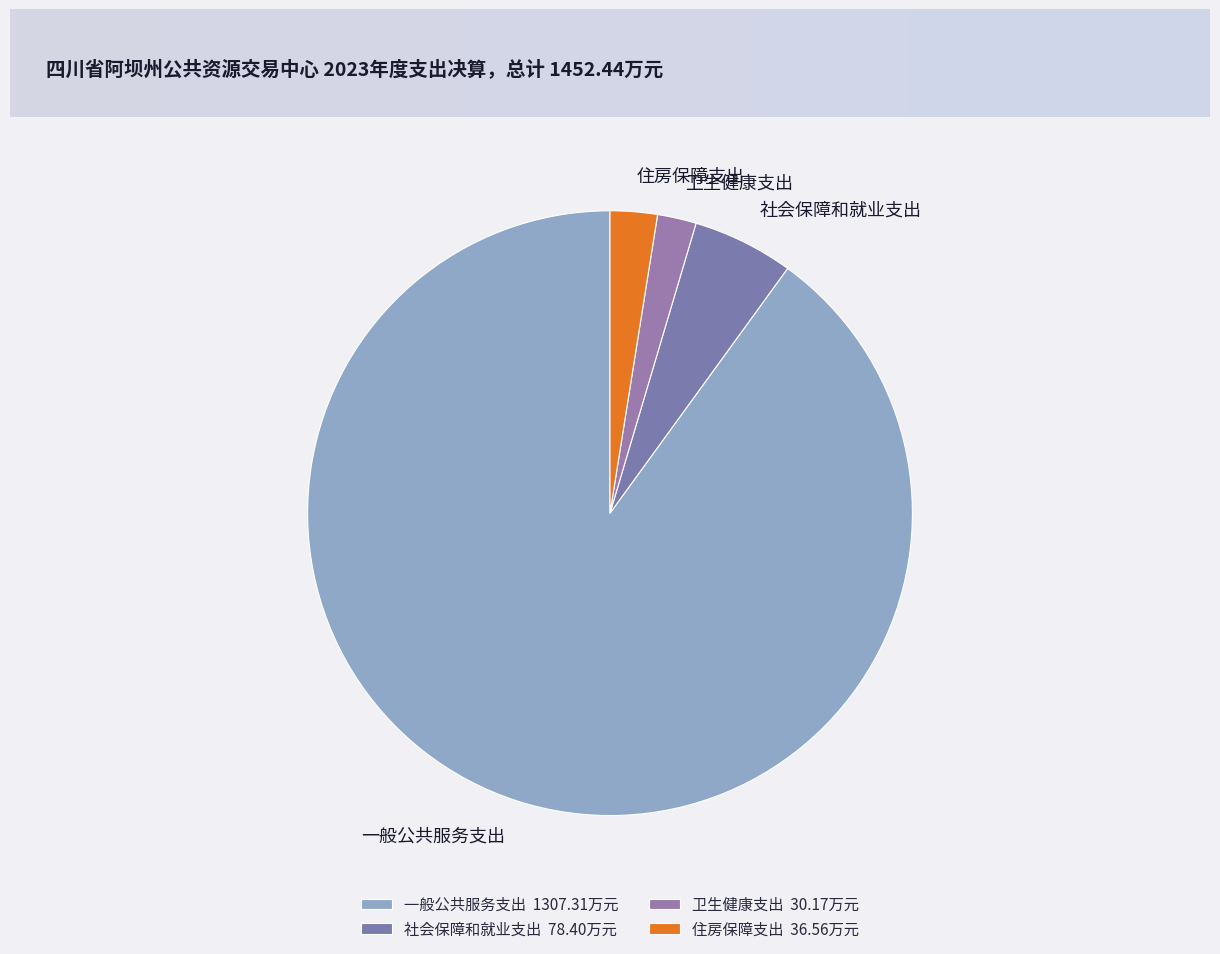

Which has a higher value, 一般公共服务支出 or 卫生健康支出?

一般公共服务支出